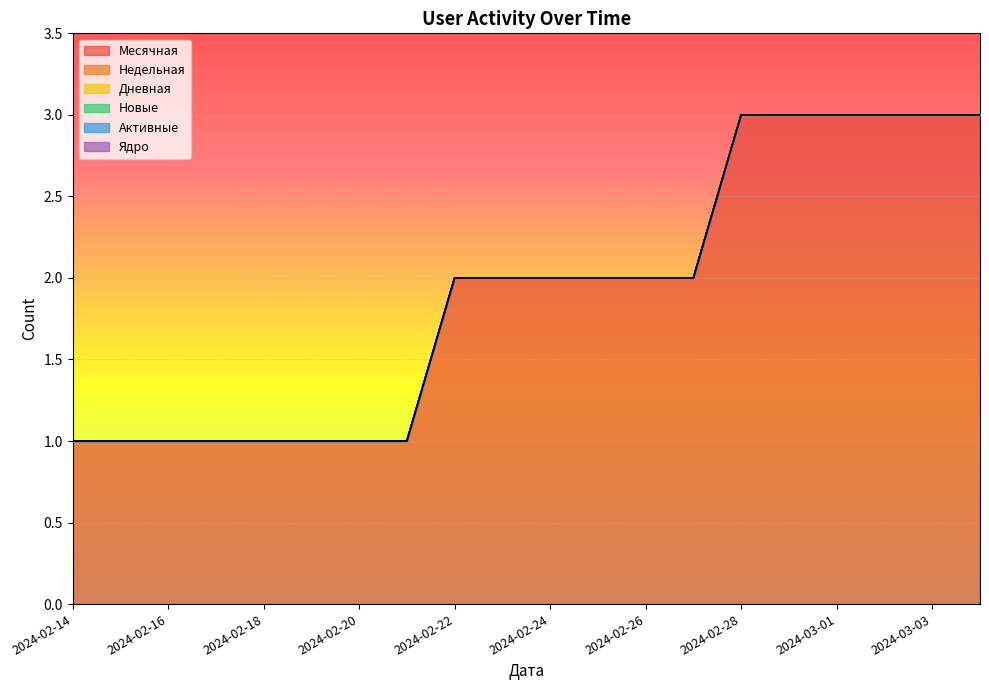

Reading right to left, list all the values displayed in this chart.

Месячная: 2024-03-04=3	2024-03-03=3	2024-03-02=3	2024-03-01=3	2024-02-29=3	2024-02-28=3	2024-02-27=2	2024-02-26=2	2024-02-25=2	2024-02-24=2	2024-02-23=2	2024-02-22=2	2024-02-21=1	2024-02-20=1	2024-02-19=1	2024-02-18=1	2024-02-17=1	2024-02-16=1	2024-02-15=1	2024-02-14=1
Недельная: 2024-03-04=0	2024-03-03=0	2024-03-02=0	2024-03-01=0	2024-02-29=0	2024-02-28=0	2024-02-27=0	2024-02-26=0	2024-02-25=0	2024-02-24=0	2024-02-23=0	2024-02-22=0	2024-02-21=0	2024-02-20=0	2024-02-19=0	2024-02-18=0	2024-02-17=0	2024-02-16=0	2024-02-15=0	2024-02-14=0
Дневная: 2024-03-04=0	2024-03-03=0	2024-03-02=0	2024-03-01=0	2024-02-29=0	2024-02-28=0	2024-02-27=0	2024-02-26=0	2024-02-25=0	2024-02-24=0	2024-02-23=0	2024-02-22=0	2024-02-21=0	2024-02-20=0	2024-02-19=0	2024-02-18=0	2024-02-17=0	2024-02-16=0	2024-02-15=0	2024-02-14=0
Новые: 2024-03-04=0	2024-03-03=0	2024-03-02=0	2024-03-01=0	2024-02-29=0	2024-02-28=0	2024-02-27=0	2024-02-26=0	2024-02-25=0	2024-02-24=0	2024-02-23=0	2024-02-22=0	2024-02-21=0	2024-02-20=0	2024-02-19=0	2024-02-18=0	2024-02-17=0	2024-02-16=0	2024-02-15=0	2024-02-14=0
Активные: 2024-03-04=0	2024-03-03=0	2024-03-02=0	2024-03-01=0	2024-02-29=0	2024-02-28=0	2024-02-27=0	2024-02-26=0	2024-02-25=0	2024-02-24=0	2024-02-23=0	2024-02-22=0	2024-02-21=0	2024-02-20=0	2024-02-19=0	2024-02-18=0	2024-02-17=0	2024-02-16=0	2024-02-15=0	2024-02-14=0
Ядро: 2024-03-04=0	2024-03-03=0	2024-03-02=0	2024-03-01=0	2024-02-29=0	2024-02-28=0	2024-02-27=0	2024-02-26=0	2024-02-25=0	2024-02-24=0	2024-02-23=0	2024-02-22=0	2024-02-21=0	2024-02-20=0	2024-02-19=0	2024-02-18=0	2024-02-17=0	2024-02-16=0	2024-02-15=0	2024-02-14=0